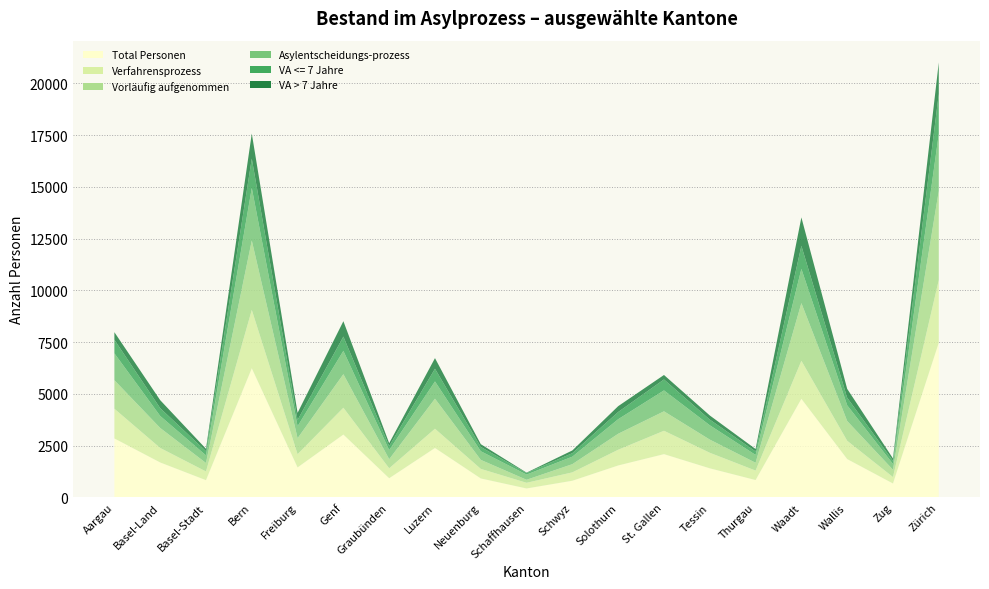

Reading left to right, extract all data points from this chart.

Total Personen: Aargau=2852	Basel-Land=1692	Basel-Stadt=837	Bern=6242	Freiburg=1453	Genf=3040	Graubünden=930	Luzern=2392	Neuenburg=920	Schaffhausen=436	Schwyz=809	Solothurn=1547	St. Gallen=2094	Tessin=1409	Thurgau=843	Waadt=4767	Wallis=1856	Zug=676	Zürich=7477
Verfahrensprozess: Aargau=1435	Basel-Land=701	Basel-Stadt=420	Bern=2818	Freiburg=639	Genf=1295	Graubünden=481	Luzern=929	Neuenburg=462	Schaffhausen=274	Schwyz=405	Solothurn=759	St. Gallen=1129	Tessin=751	Thurgau=457	Waadt=1836	Wallis=884	Zug=311	Zürich=3028
Vorläufig aufgenommen: Aargau=1379	Basel-Land=965	Basel-Stadt=409	Bern=3353	Freiburg=770	Genf=1621	Graubünden=438	Luzern=1451	Neuenburg=435	Schaffhausen=145	Schwyz=396	Solothurn=772	St. Gallen=939	Tessin=636	Thurgau=377	Waadt=2786	Wallis=954	Zug=353	Zürich=4305
Asylentscheidungs-prozess: Aargau=1296	Basel-Land=580	Basel-Stadt=368	Bern=2537	Freiburg=578	Genf=1126	Graubünden=438	Luzern=833	Neuenburg=416	Schaffhausen=252	Schwyz=362	Solothurn=703	St. Gallen=1010	Tessin=692	Thurgau=378	Waadt=1652	Wallis=758	Zug=278	Zürich=2752
VA <= 7 Jahre: Aargau=657	Basel-Land=377	Basel-Stadt=201	Bern=1416	Freiburg=306	Genf=690	Graubünden=195	Luzern=615	Neuenburg=210	Schaffhausen=73	Schwyz=171	Solothurn=348	St. Gallen=529	Tessin=274	Thurgau=168	Waadt=1114	Wallis=366	Zug=152	Zürich=1931
VA > 7 Jahre: Aargau=365	Basel-Land=386	Basel-Stadt=117	Bern=1213	Freiburg=343	Genf=742	Graubünden=140	Luzern=511	Neuenburg=132	Schaffhausen=21	Schwyz=130	Solothurn=282	St. Gallen=216	Tessin=200	Thurgau=118	Waadt=1373	Wallis=430	Zug=116	Zürich=1521